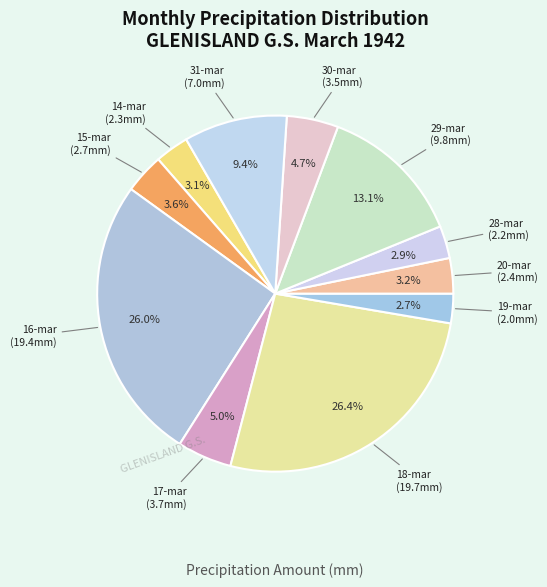

Count the number of slices in the pie.

11